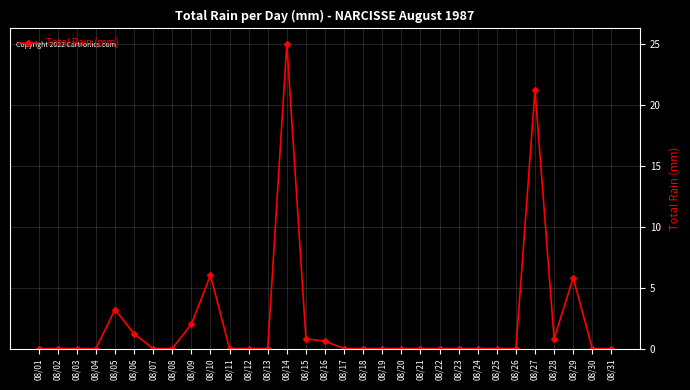

The value at 08/25 is 0.0. True or false?

True